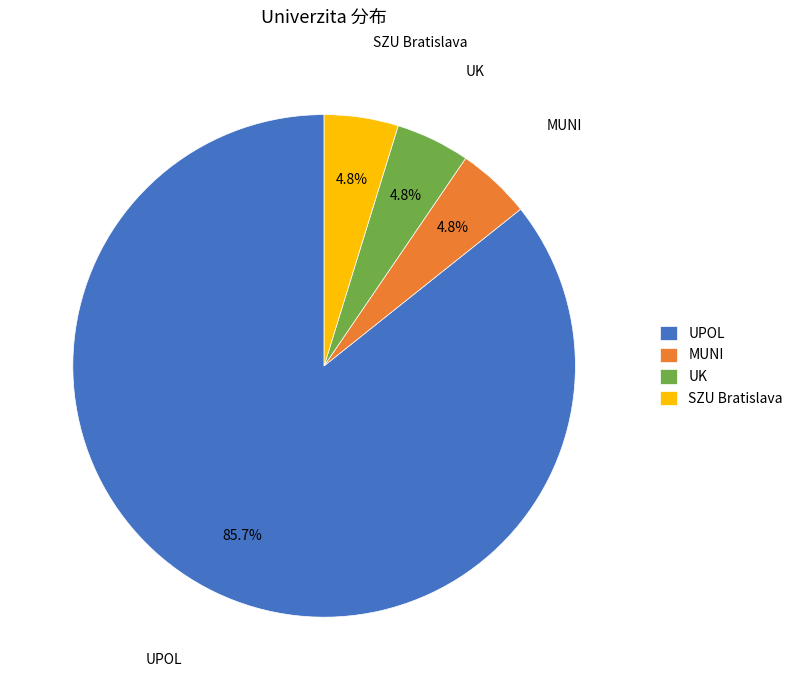

To the nearest percent, what is the difference between the largest and smallest slice percentages?

81%